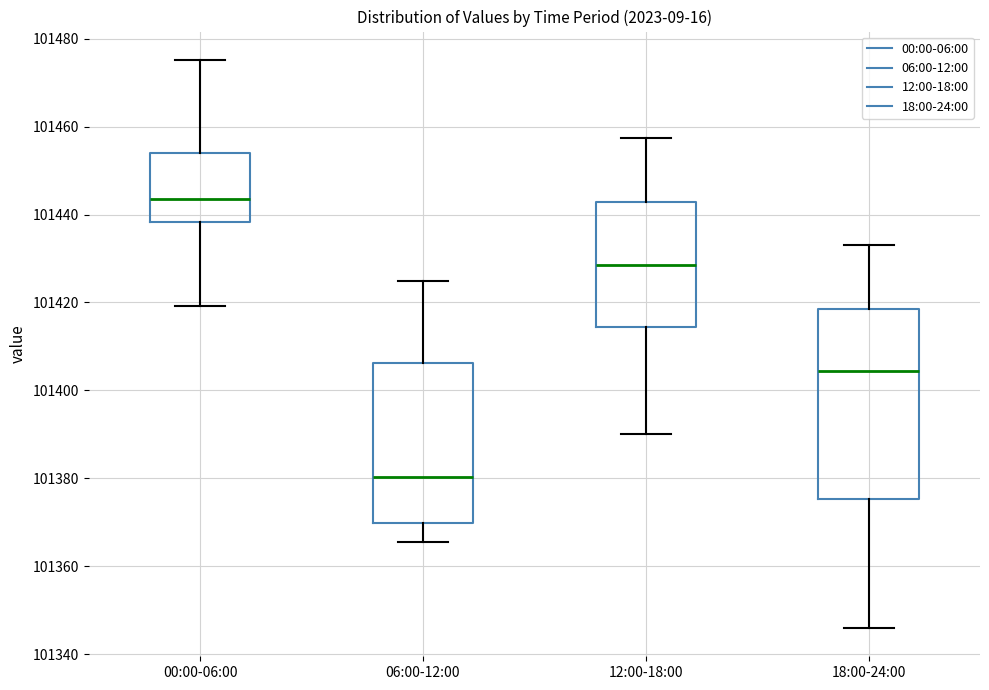

Which box has the lowest median line?

06:00-12:00